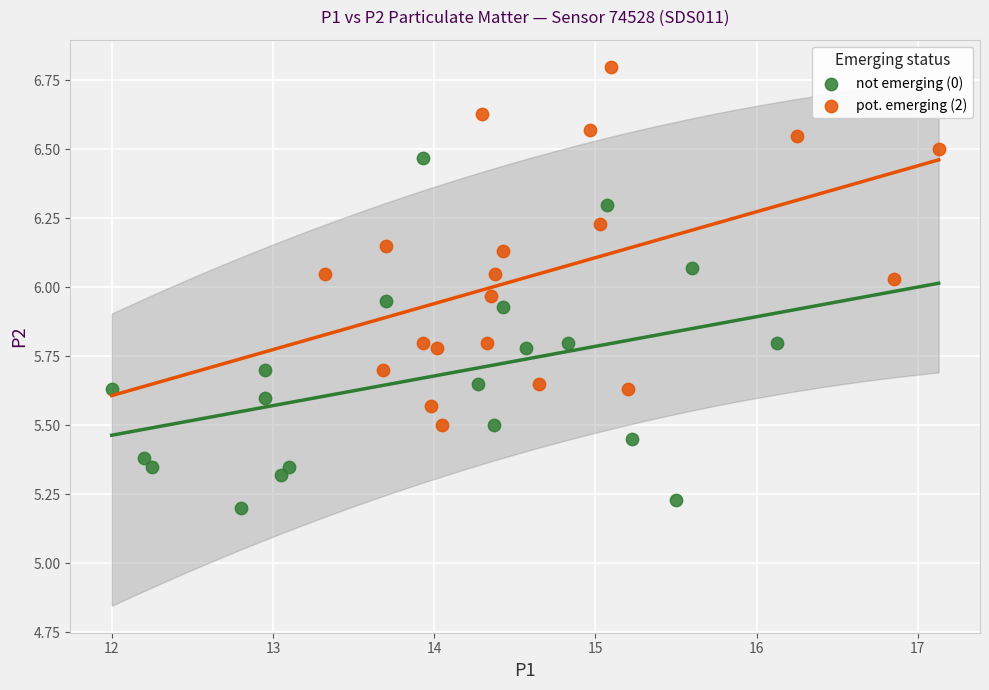

Which series has the widest spread of Y values?

pot. emerging (2)